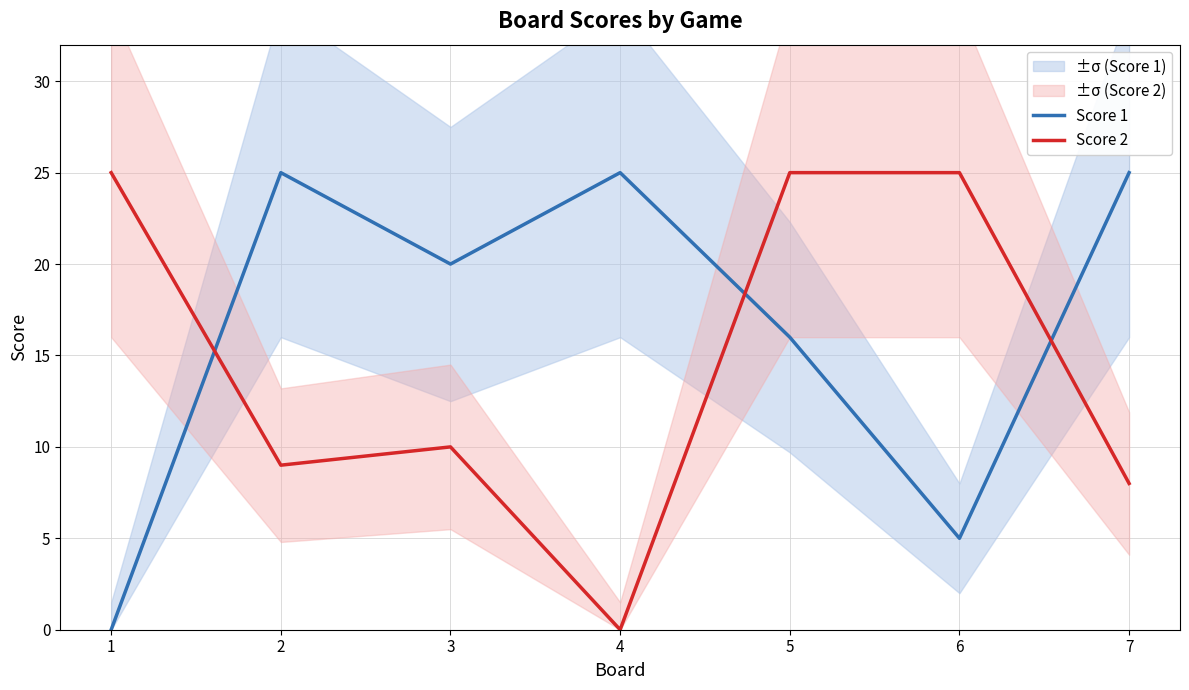

What is the difference between the highest and lowest values at 6?

20